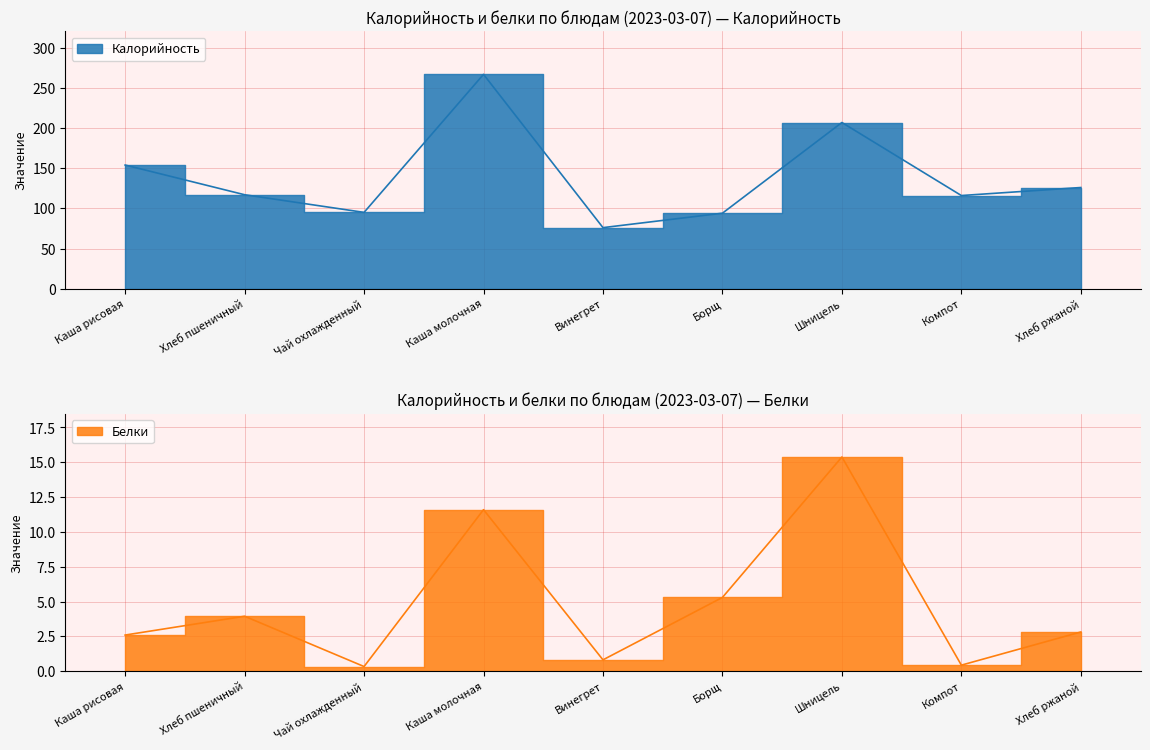

Is it true that Калорийность equals 188.5 at Хлеб пшеничный?

False